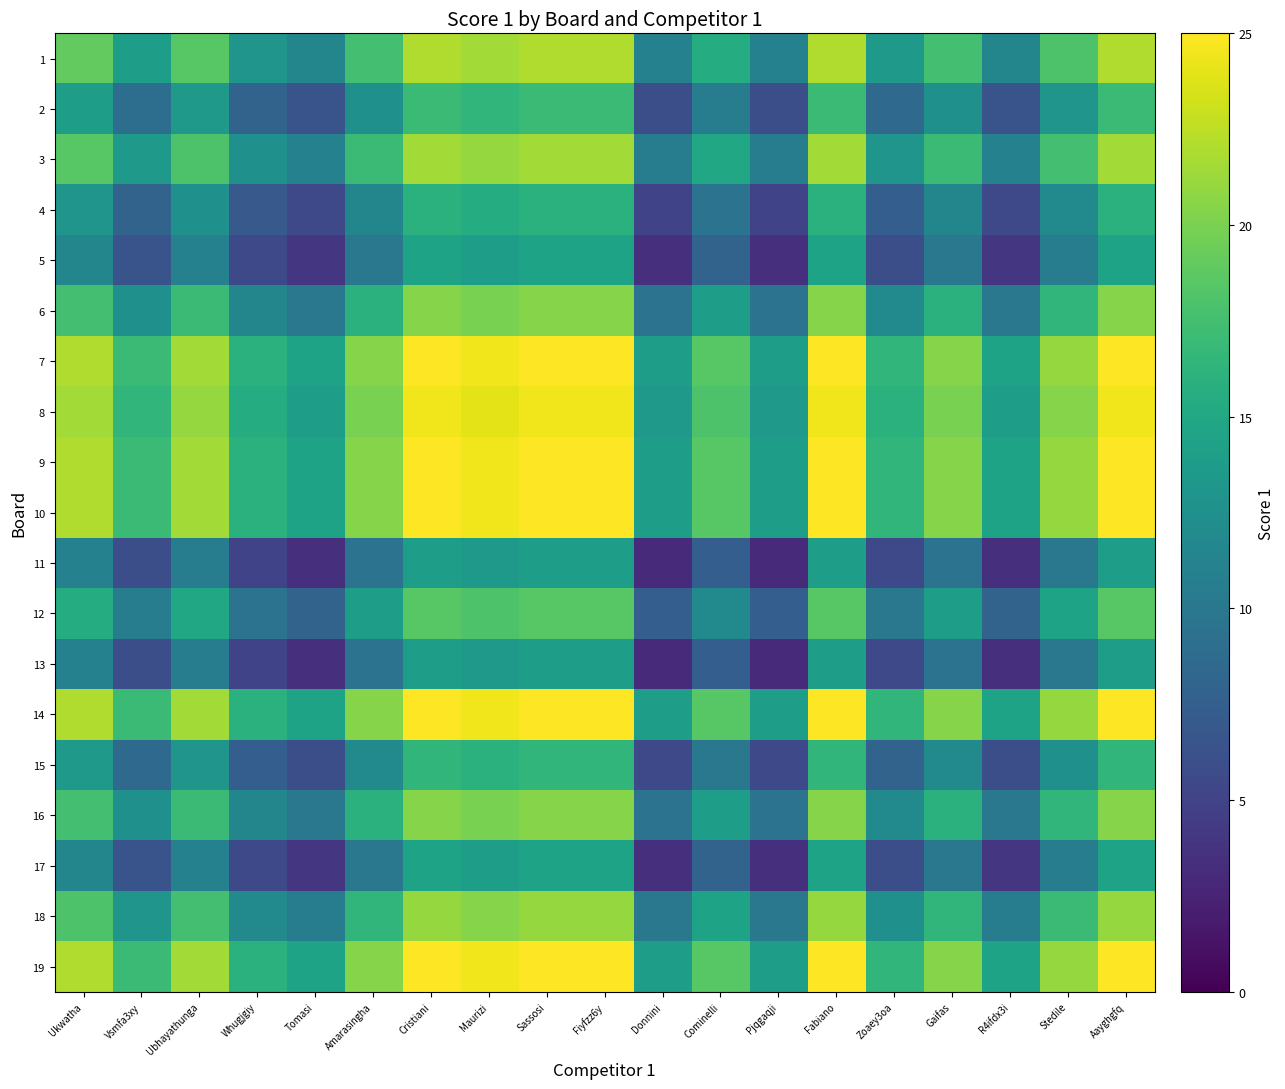

What is the minimum value shown in the chart?

3.0